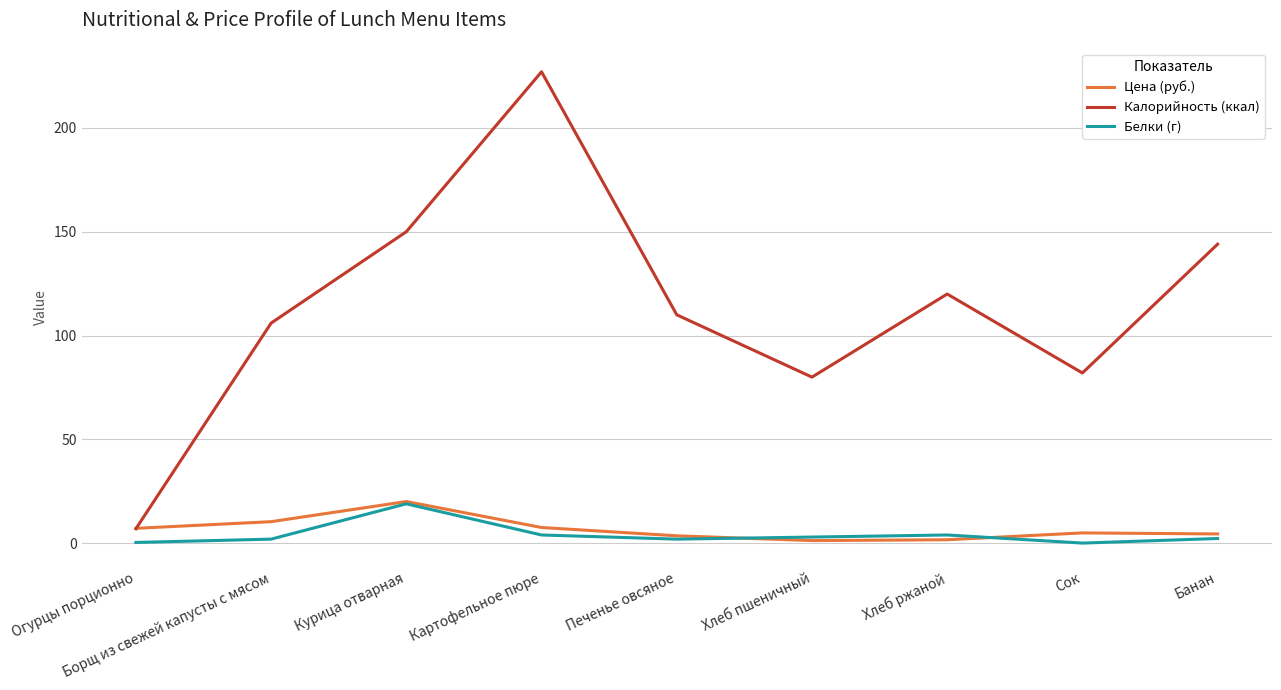

What is the difference between the second highest and second lowest values in the Белки (г) series?

3.6